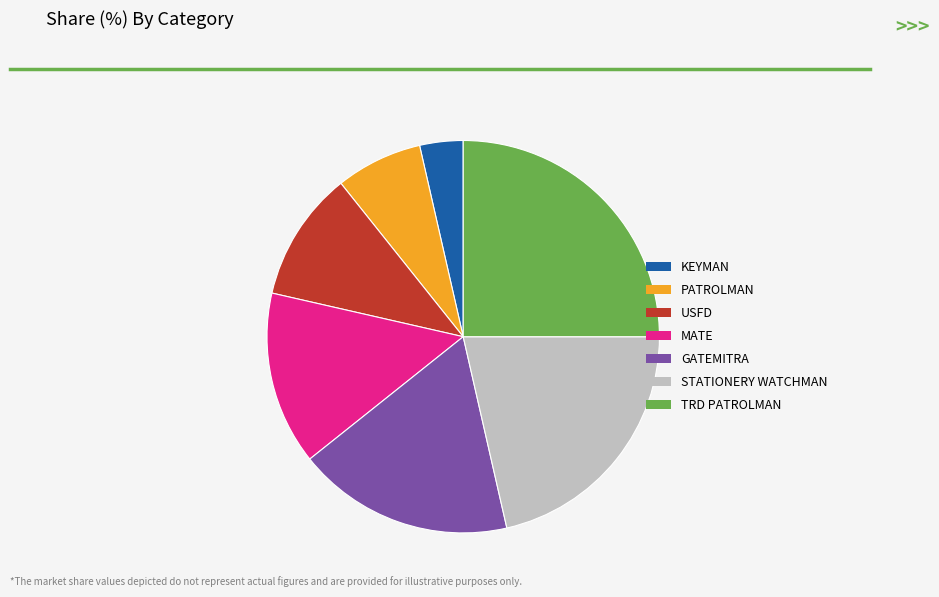

Is there a majority slice in this chart?

No